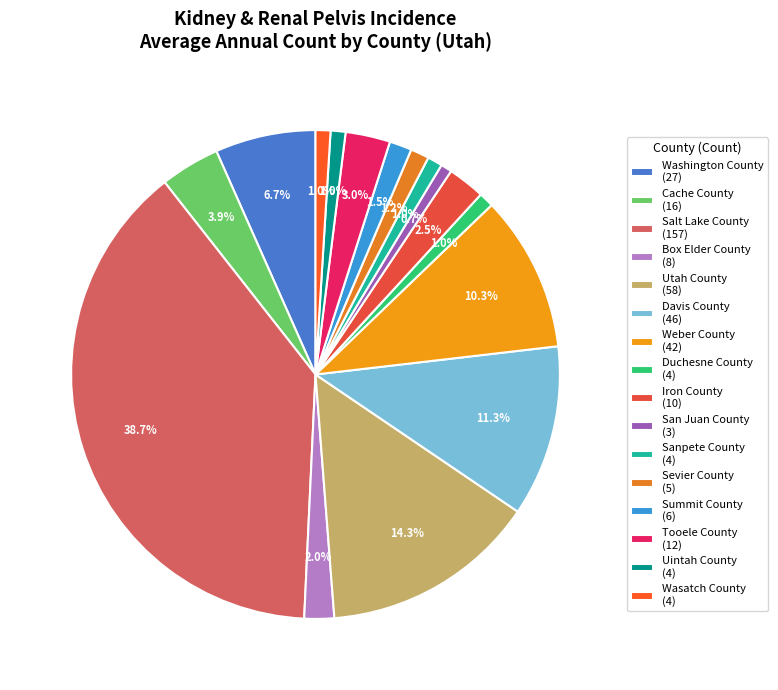

What is the ratio of the value at Sevier County to the value at Utah County?

0.1